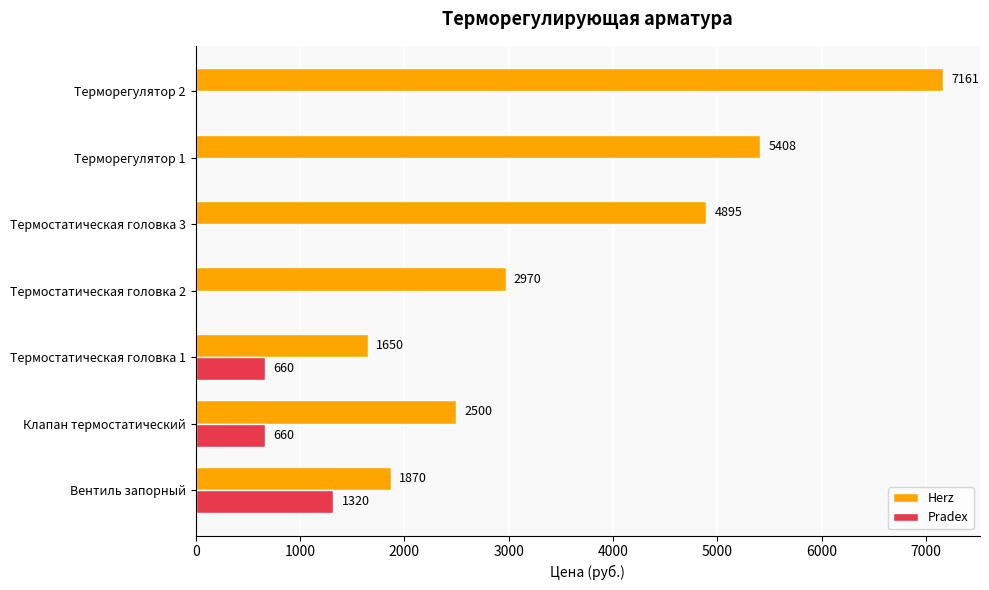

What is the highest value of the Herz series?

7161